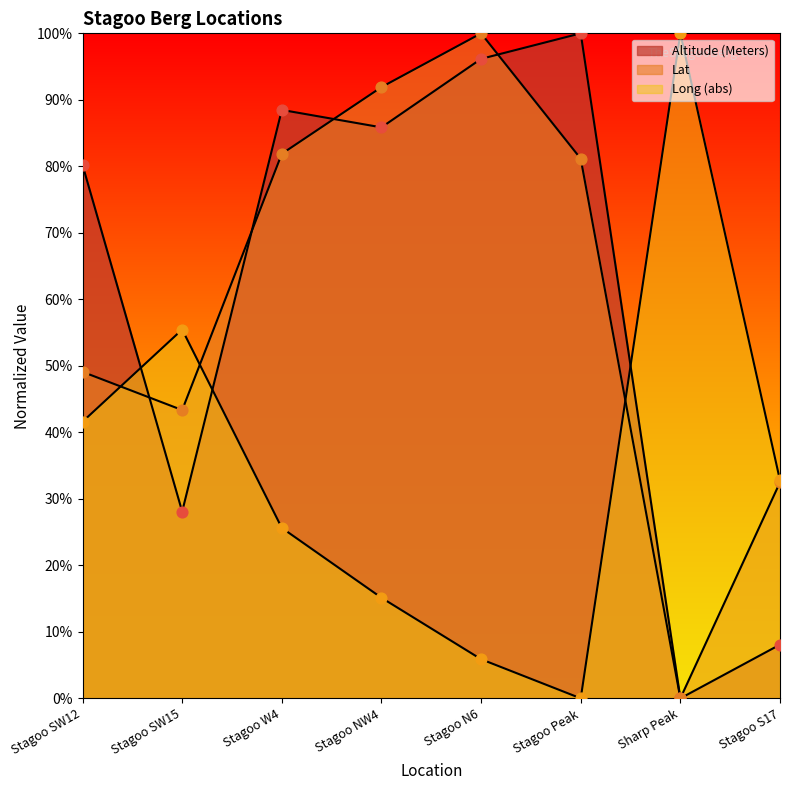

At how many categories does at least one series exceed 34?

7